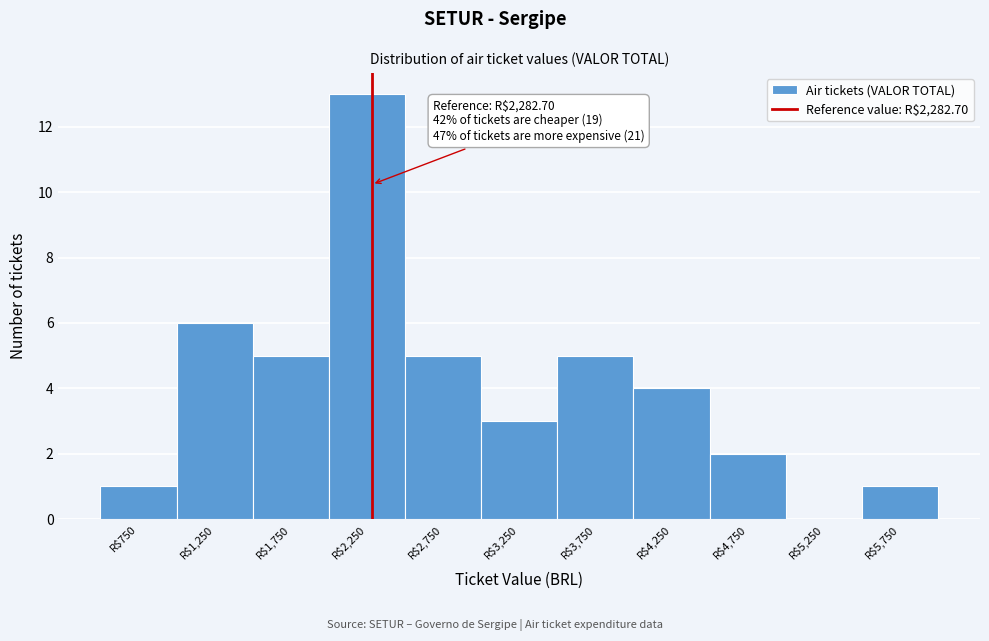

Over which range of the x-axis is the bar tallest?

2000 to 2500